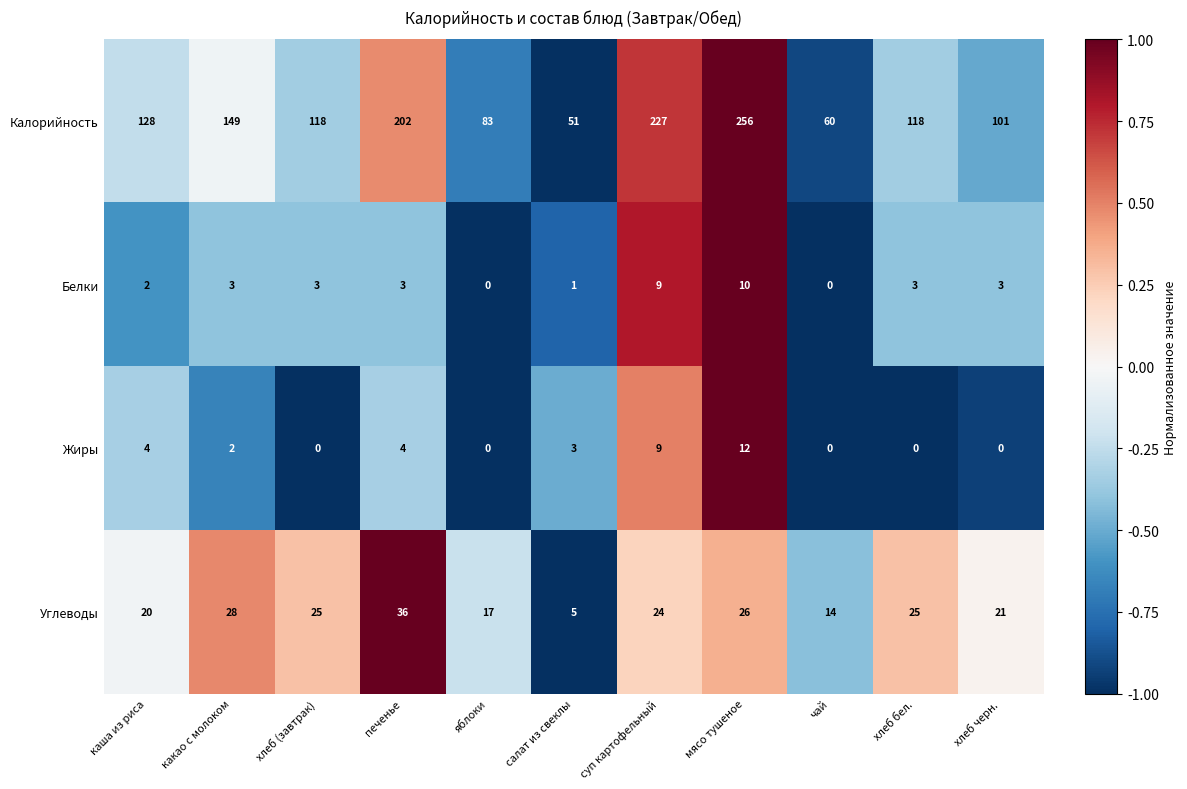

Count the Белки values in the range 1 to 3.

7